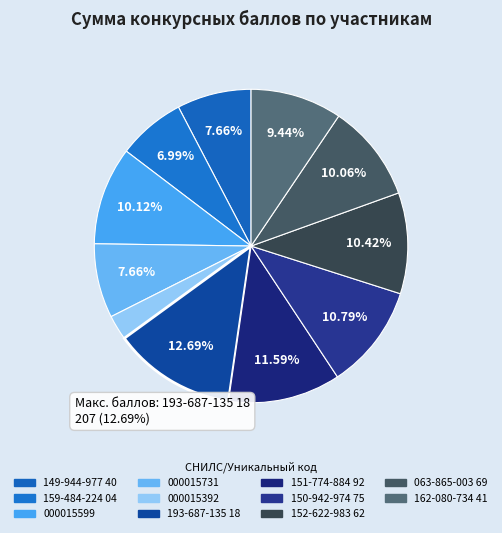

To the nearest percent, what percentage of the pie is 1?

8%